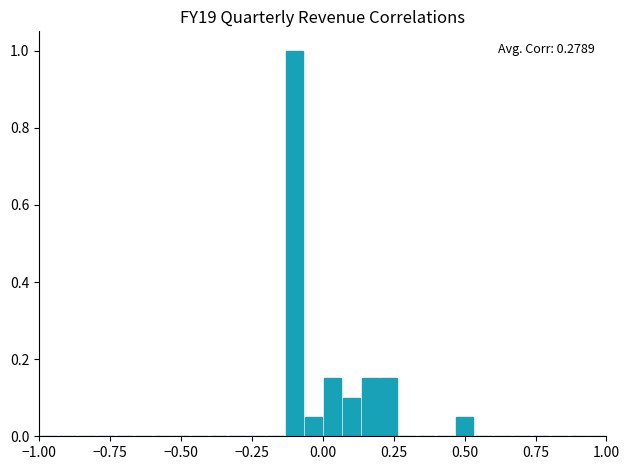

Around what value on the x-axis is the tallest bar? Give the approximate position of its centre, as read against the axis.

-0.10